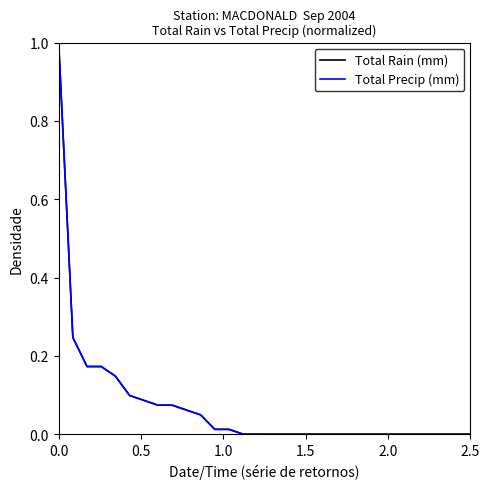

True or false: Total Precip (mm) has more than 1 interior local peaks.

False